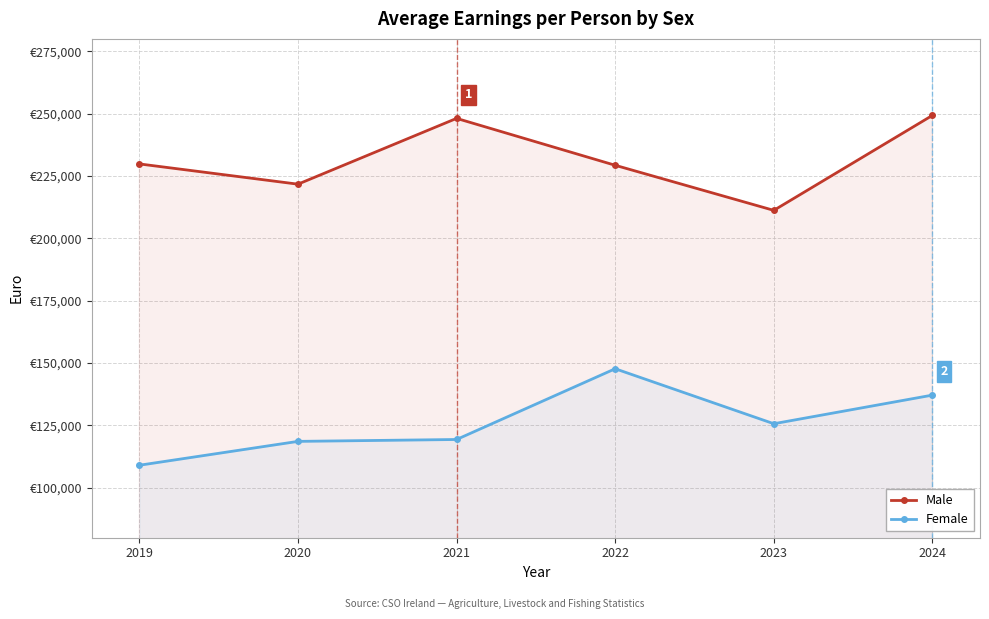

What is the sum of all Male values?

1389573